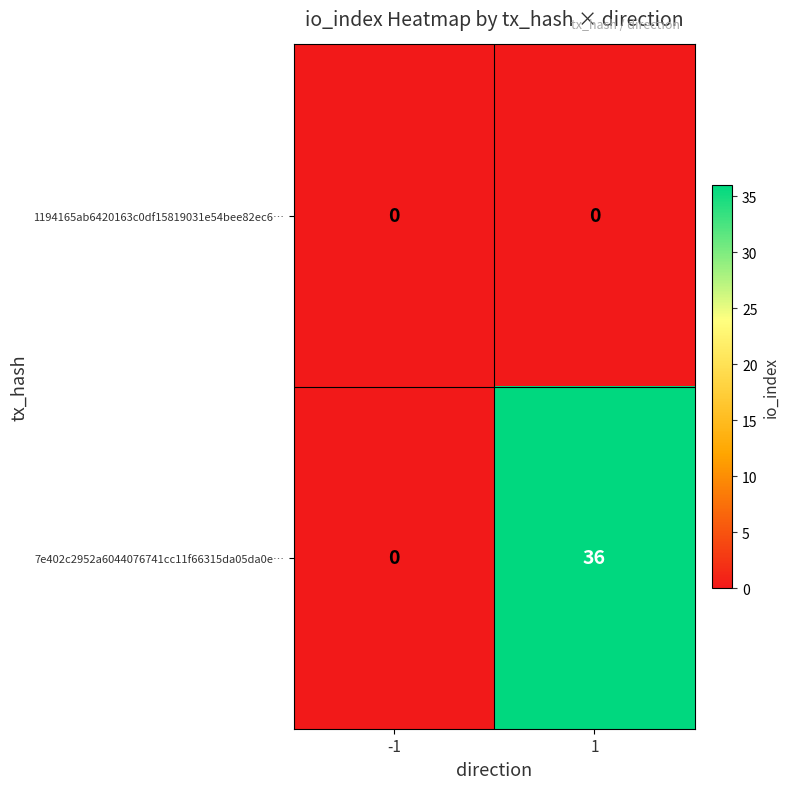

Rank the series by their maximum value, from highest to lowest.

7e402c2952a6044076741cc11f66315da05da0e…, 1194165ab6420163c0df15819031e54bee82ec6…